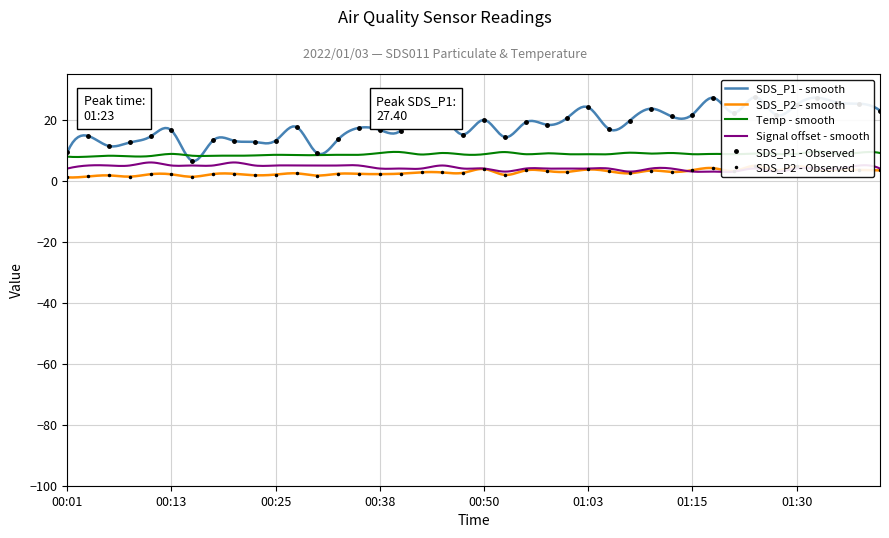

Between 00:43 and 01:20, which series saw the biggest shift?

SDS_P1